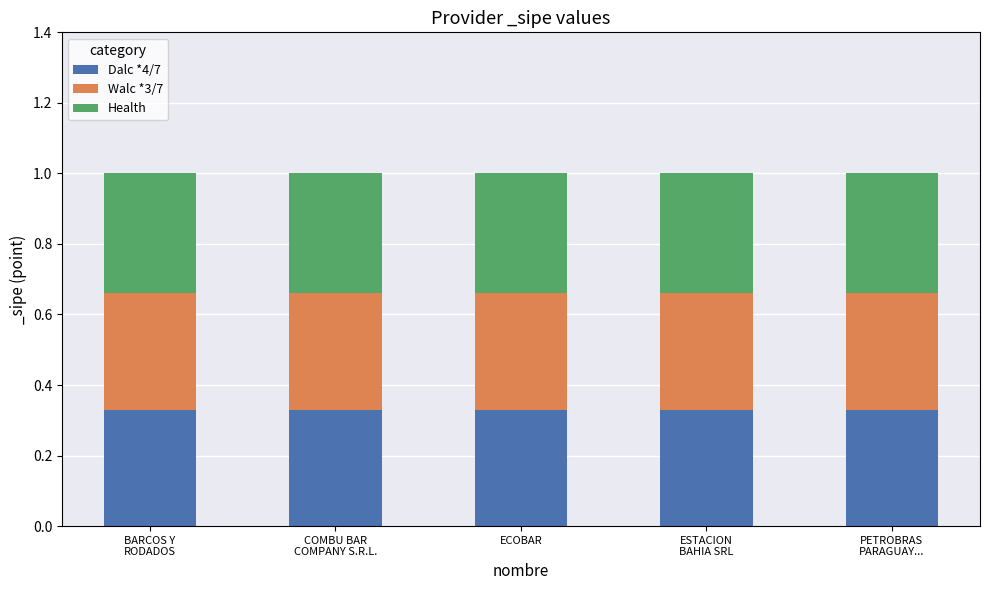

What is the value of the Dalc *4/7 bar at the 5th from the left?

0.3